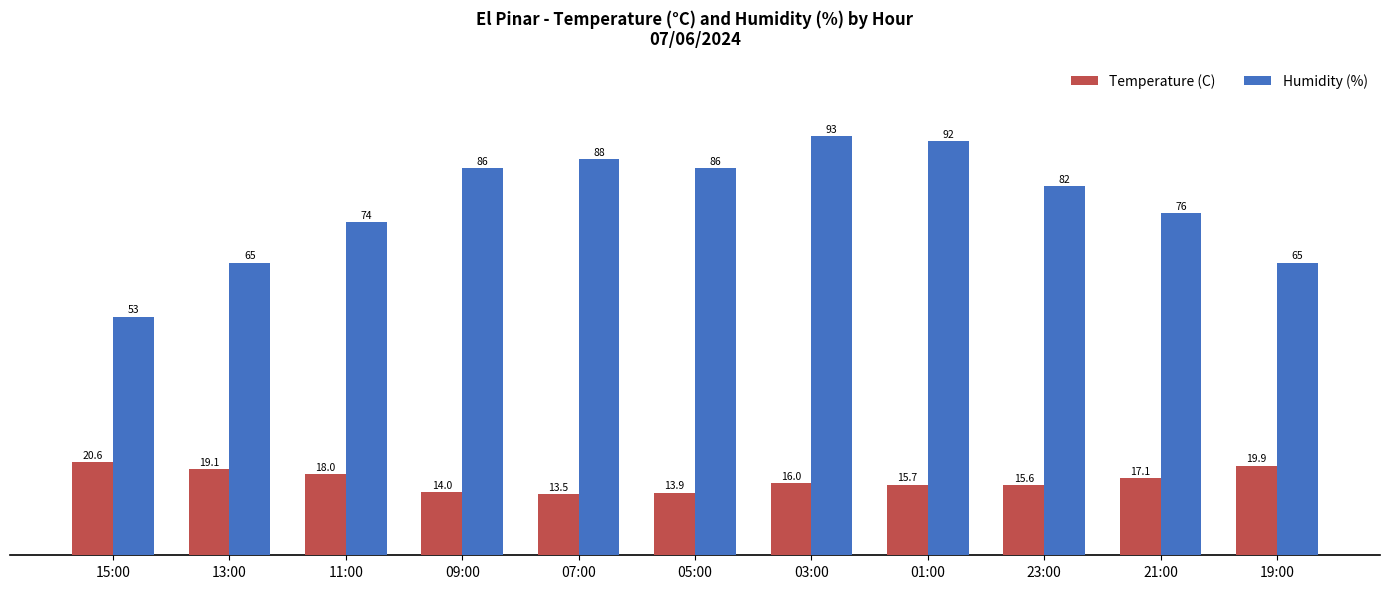

Read the Humidity (%) value at 11:00.

74.0